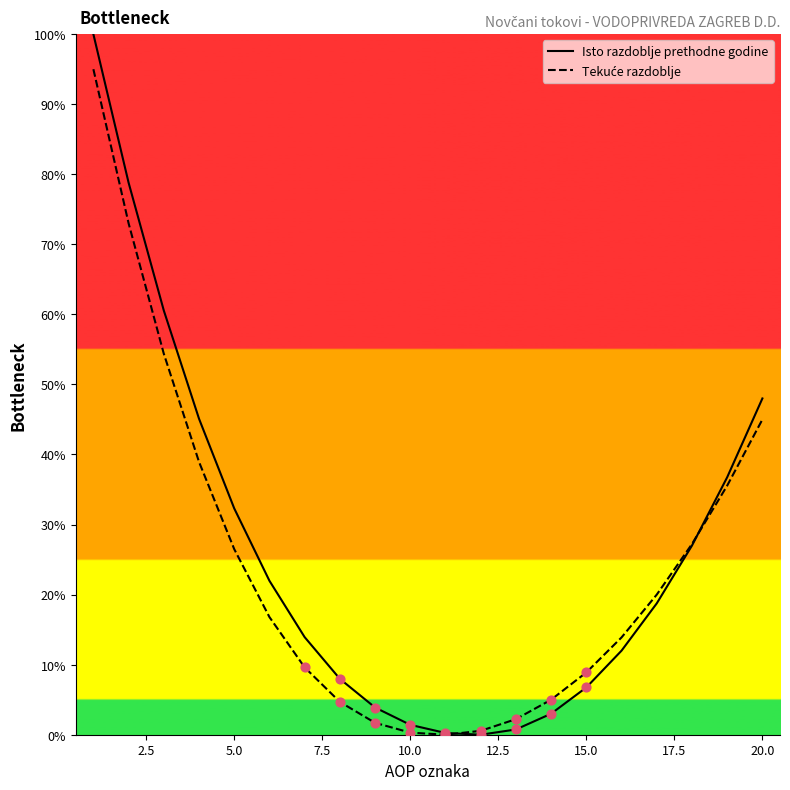

Which series has the widest spread of Y values?

Isto razdoblje prethodne godine